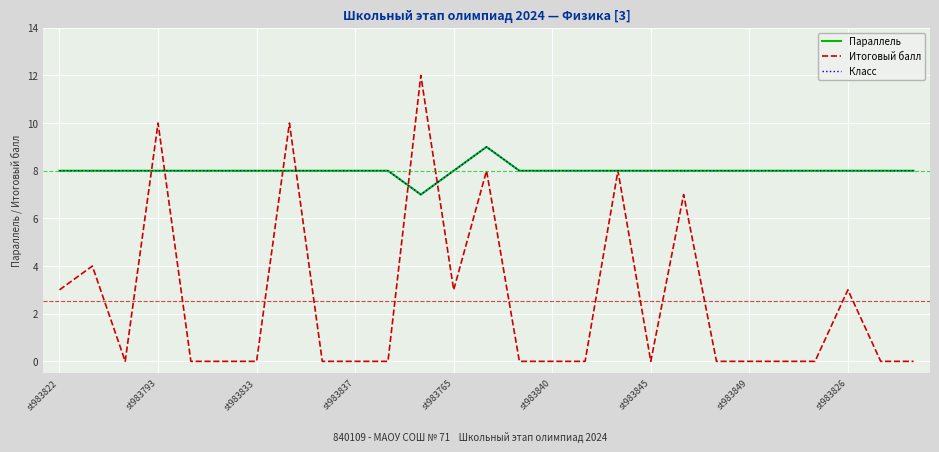

Where is the first local maximum for Параллель?

13